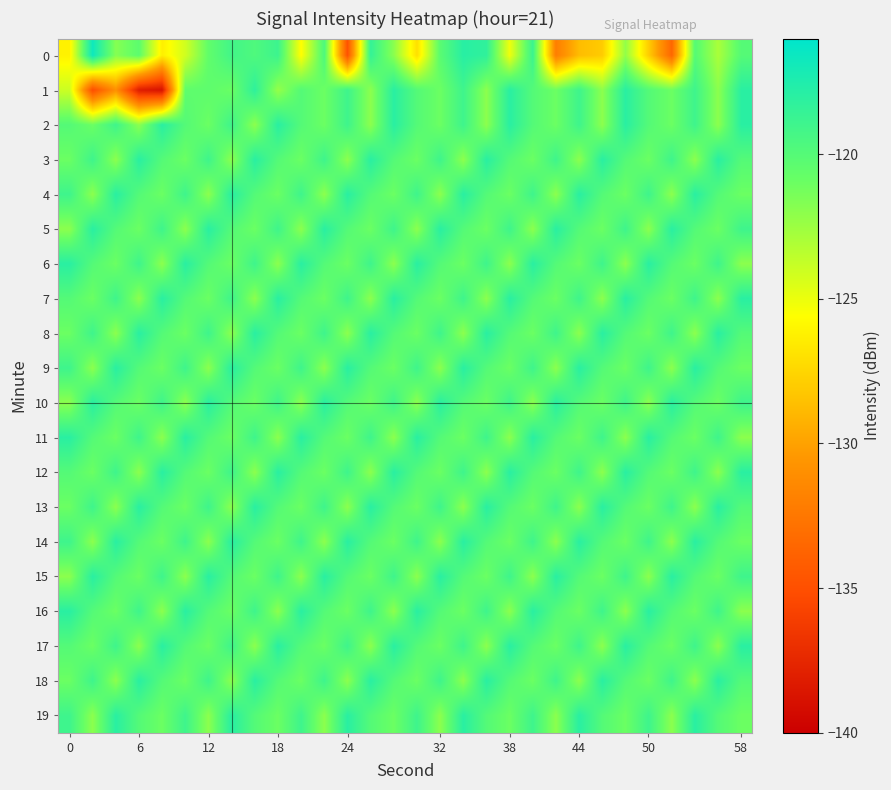

At which category is the sum across all series the highest?

17